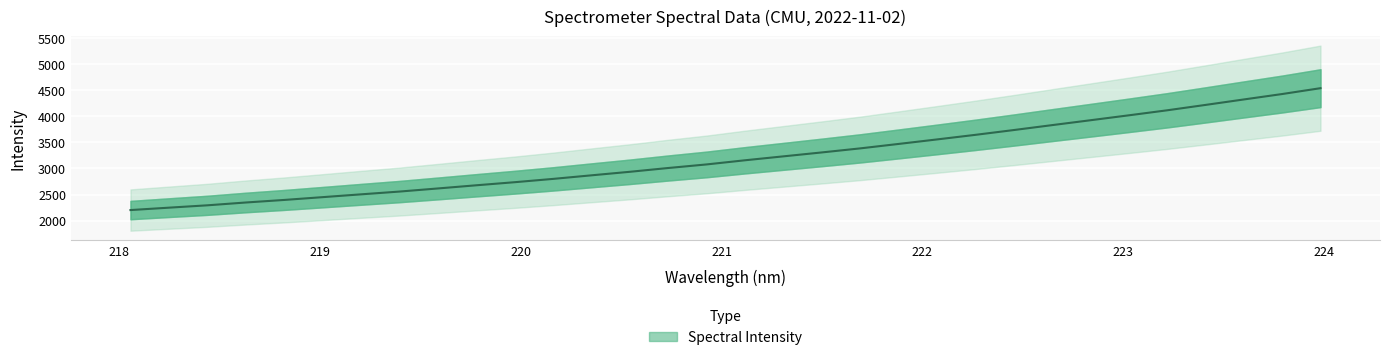

Which category has the highest value across all series?

223.9802